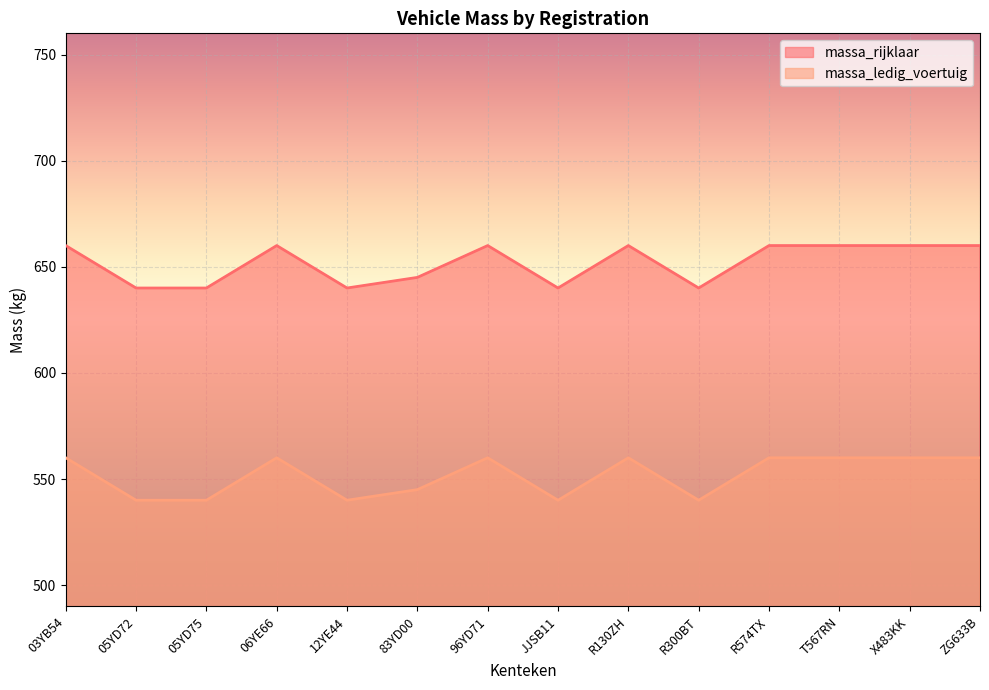

At which category does massa_rijklaar reach its first local peak?

06YE66